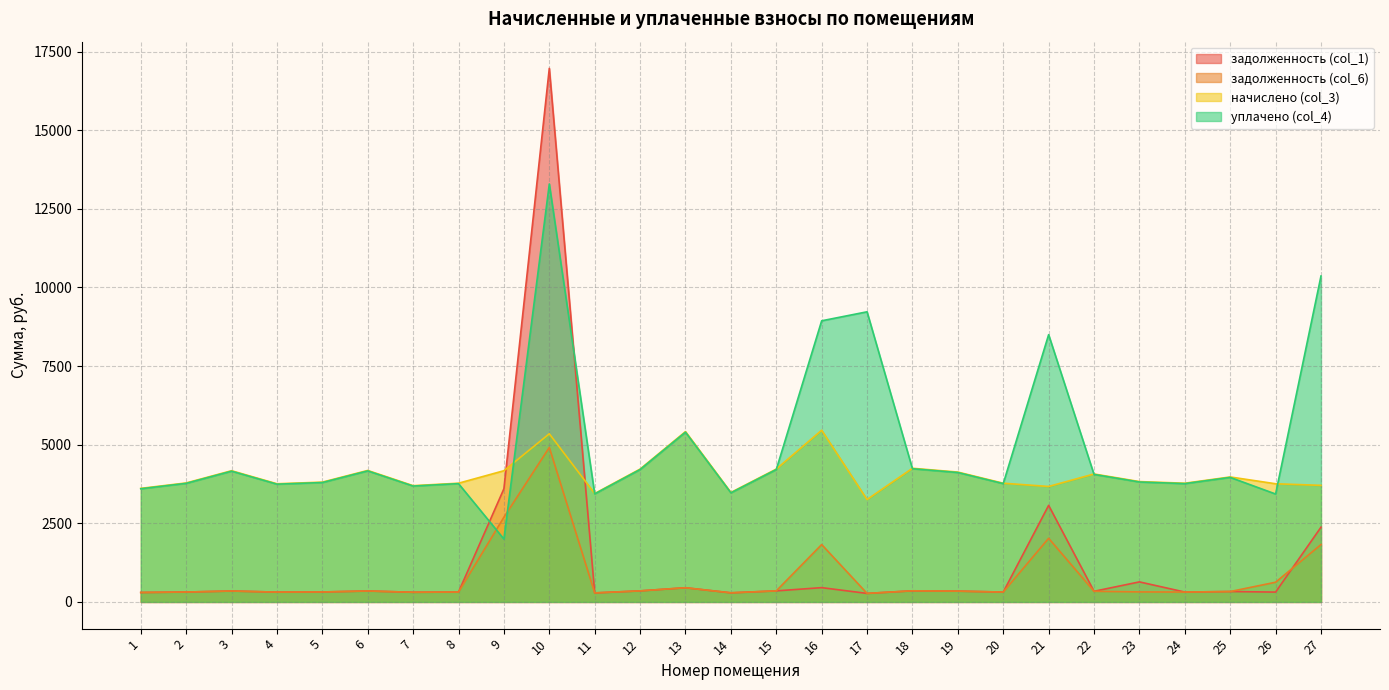

Which series has the widest spread of values?

задолженность (col_1)